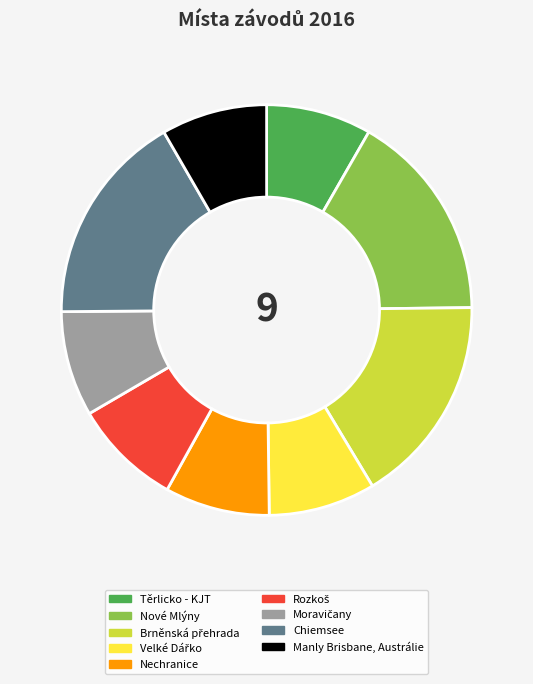

Does Těrlicko - KJT represent more than half of the total?

No